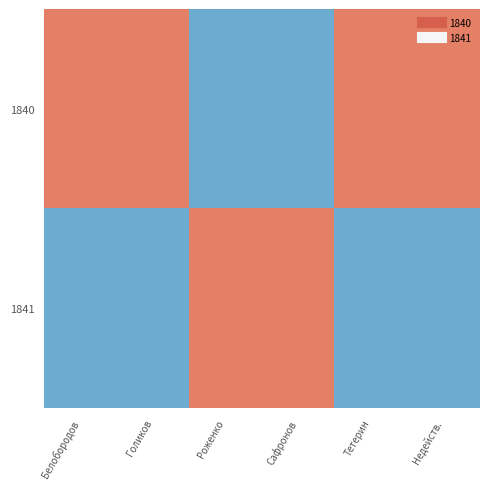

At which category is the sum across all series the highest?

Белобородов